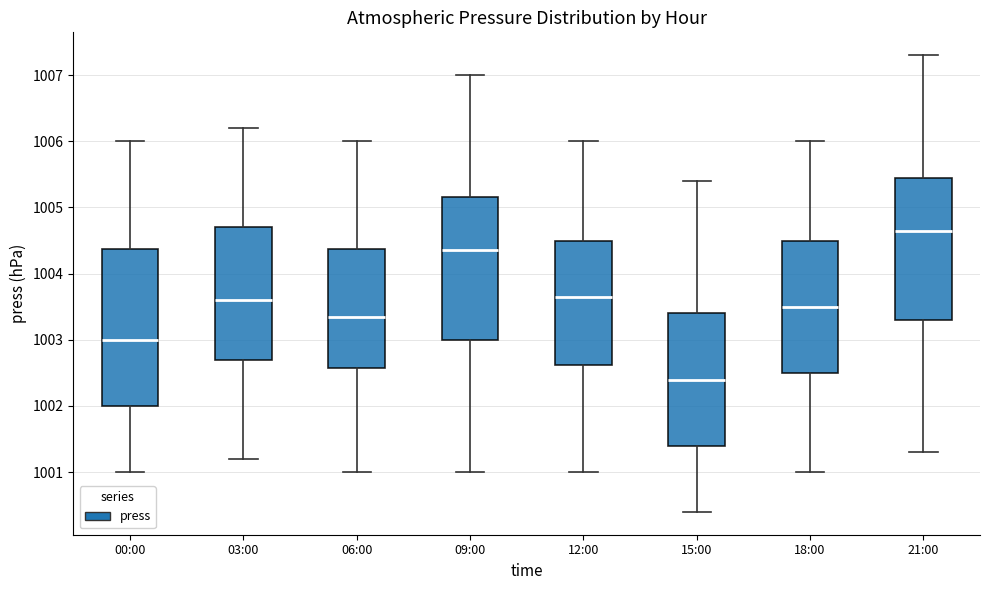

Which box has the lowest median line?

15:00